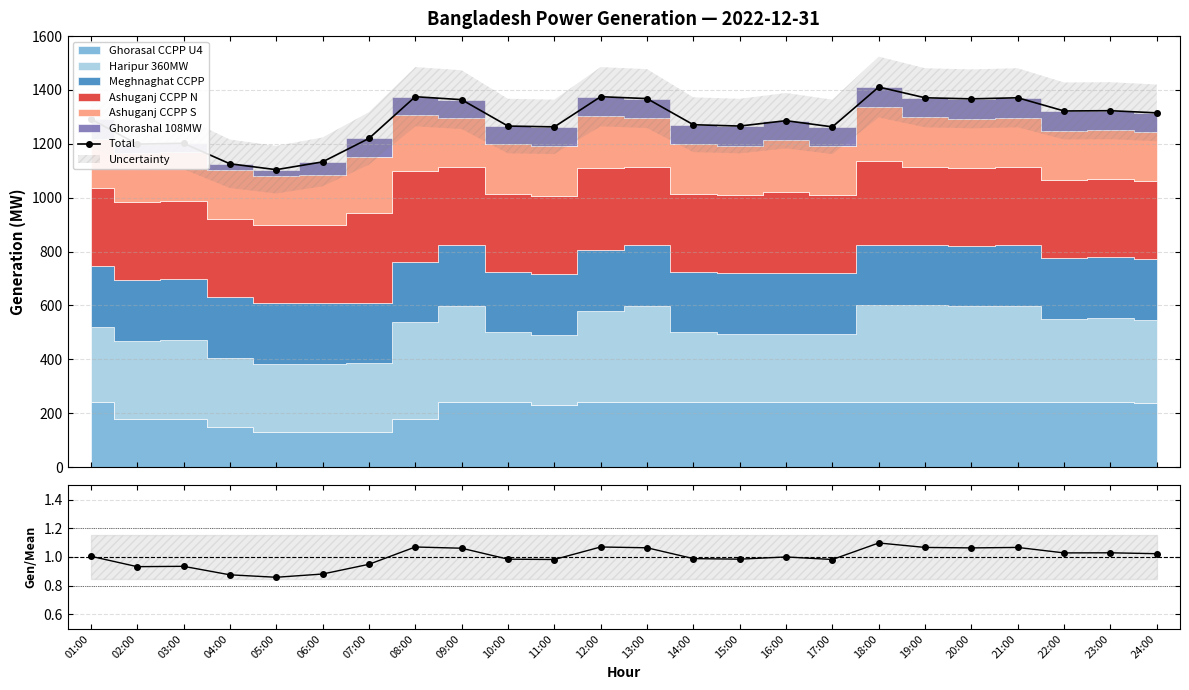

At which label is Total closest to 1257?

11:00